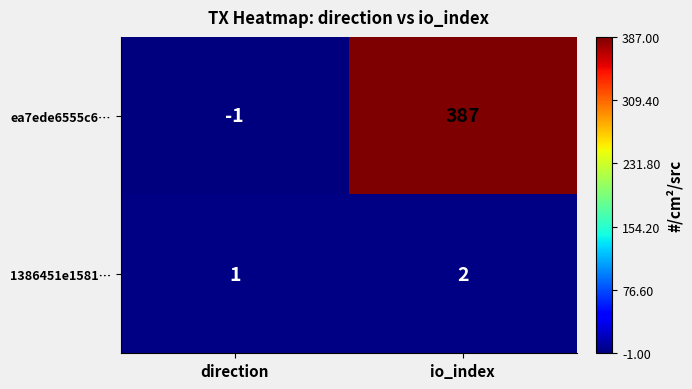

Rank the series by their average value, from highest to lowest.

ea7ede6555c6…, 1386451e1581…